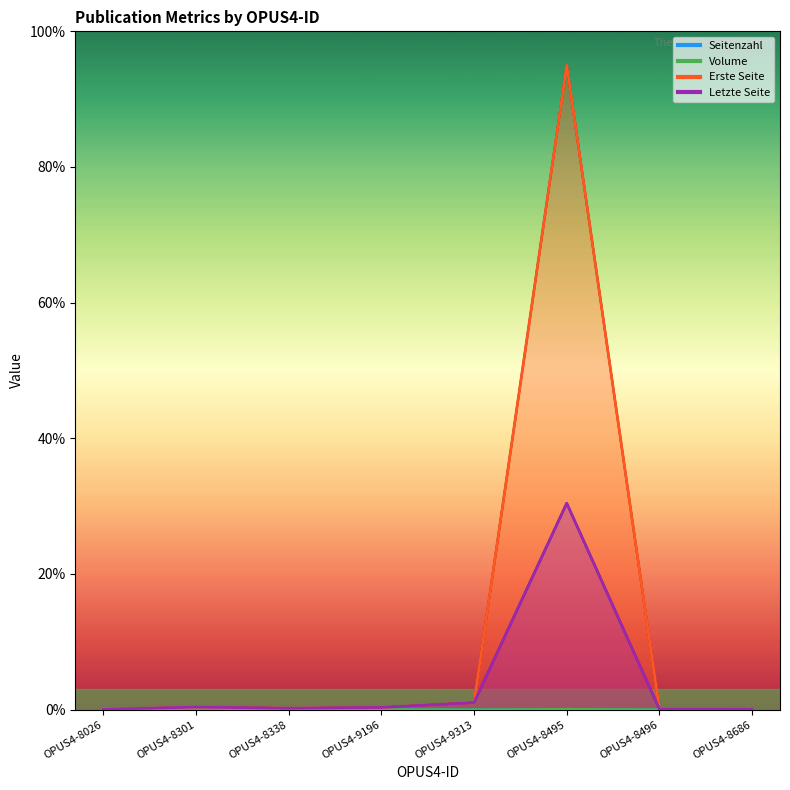

Which series changed the most between OPUS4-8301 and OPUS4-8495?

Erste Seite